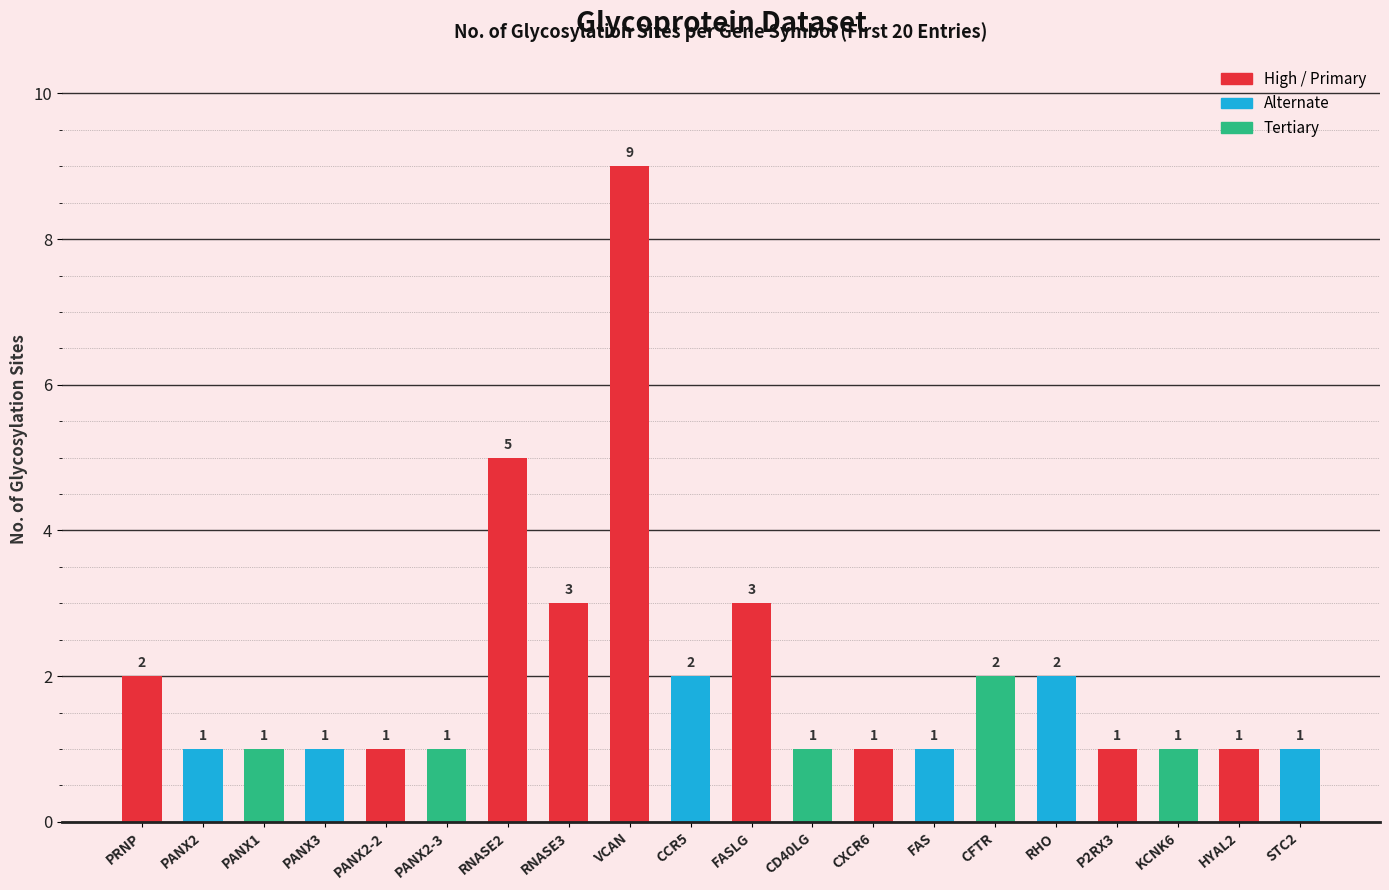

What is the approximate value at PRNP?

2